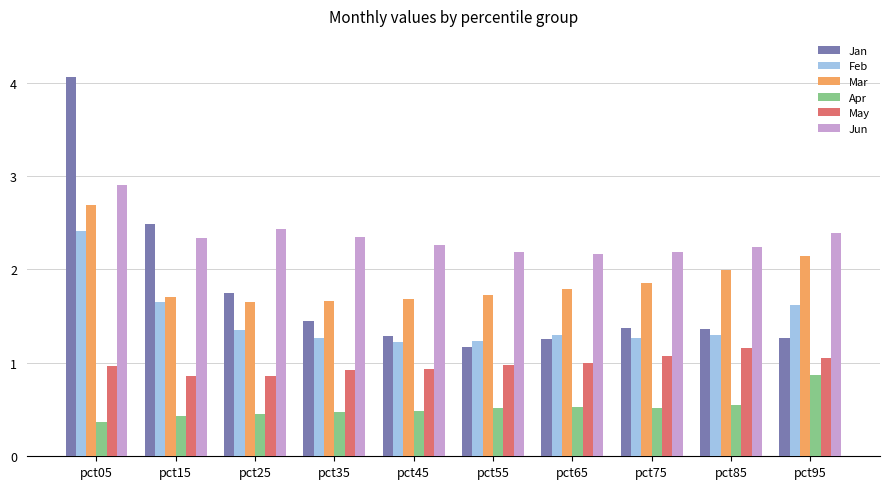

At how many categories does at least one series exceed 2?

10